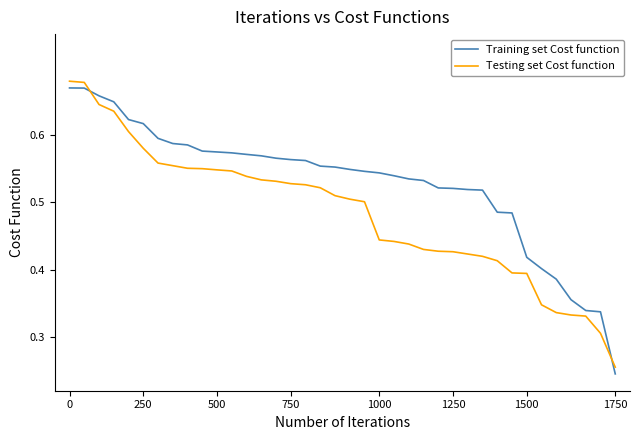

Which series has the largest total across all categories?

Training set Cost function